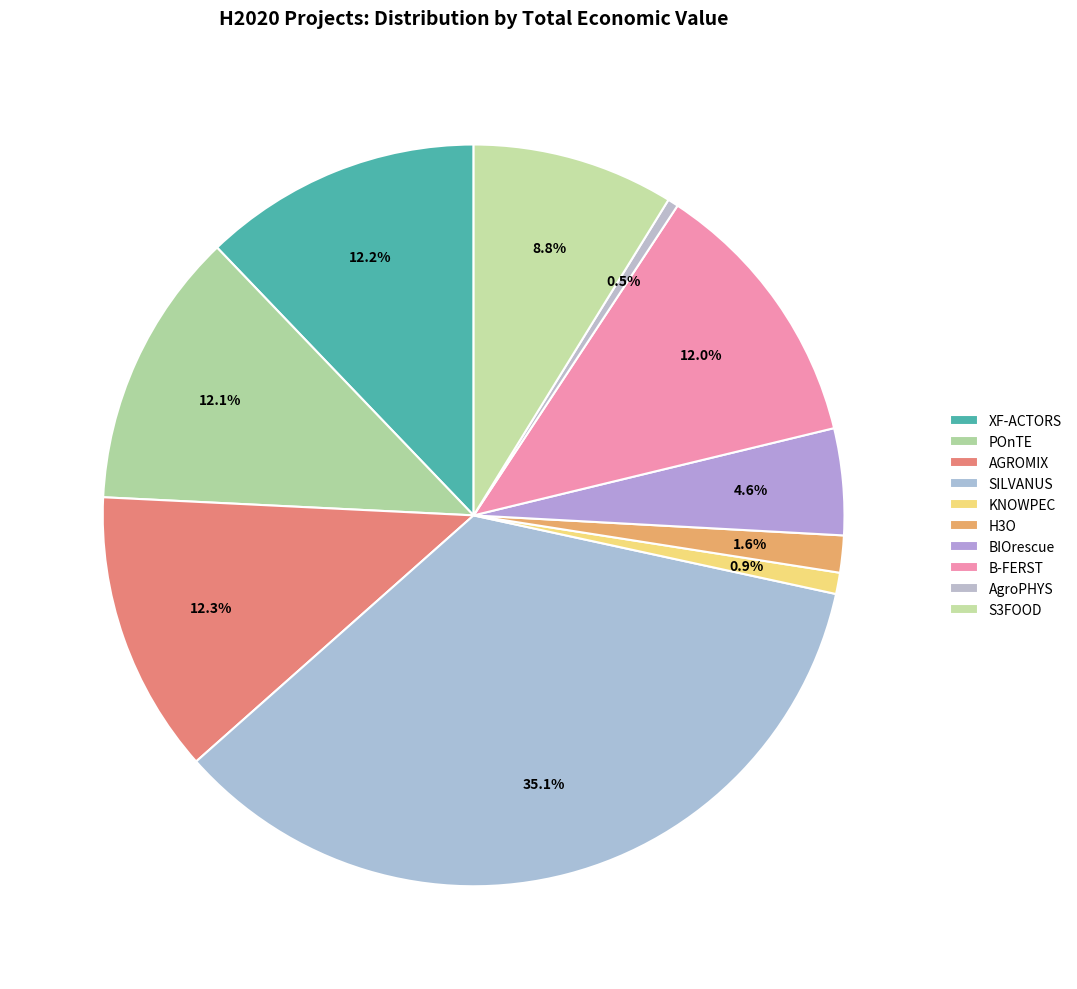

Which category has the biggest portion of the pie?

SILVANUS